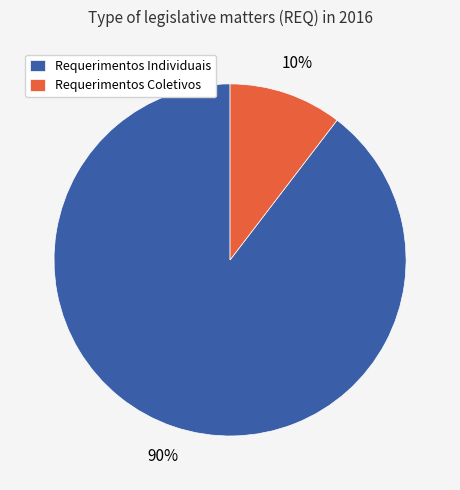

Does Requerimentos Coletivos represent more than half of the total?

No